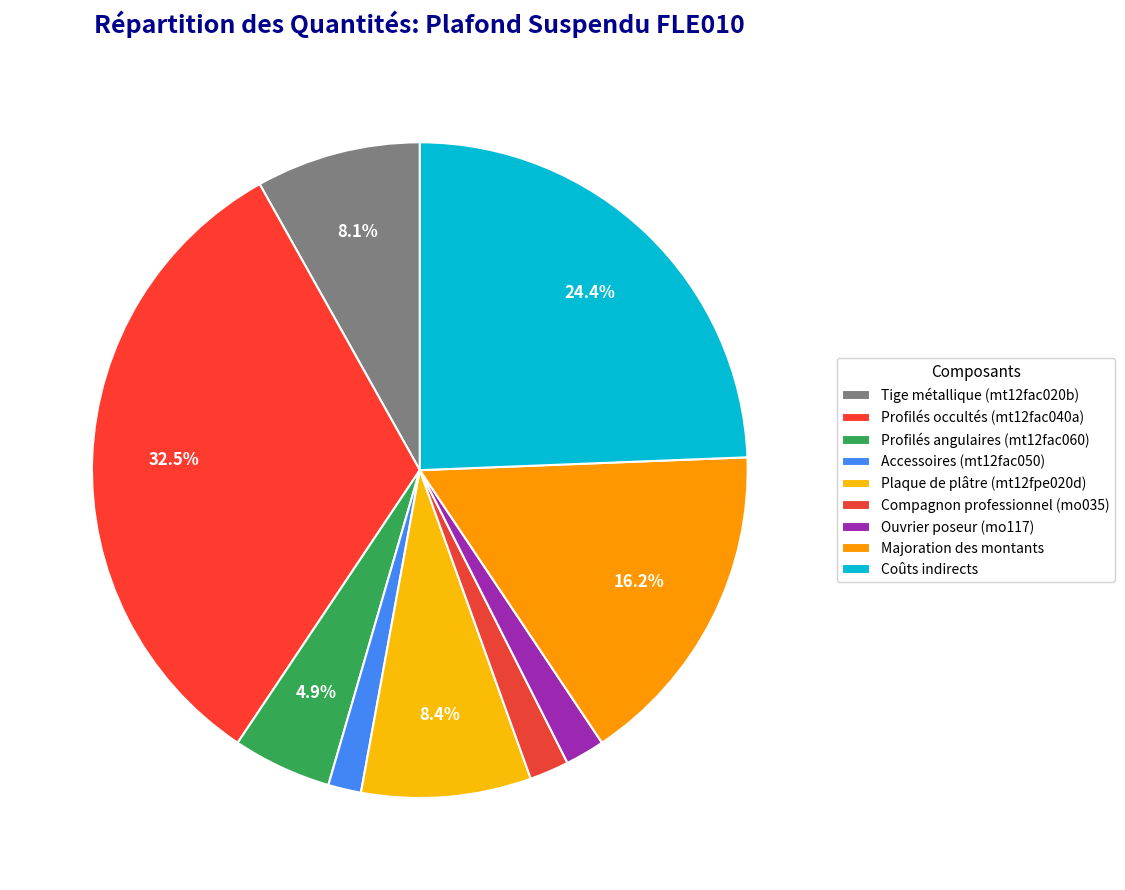

Is it true that Ouvrier poseur (mo117) is 12% of the pie?

False